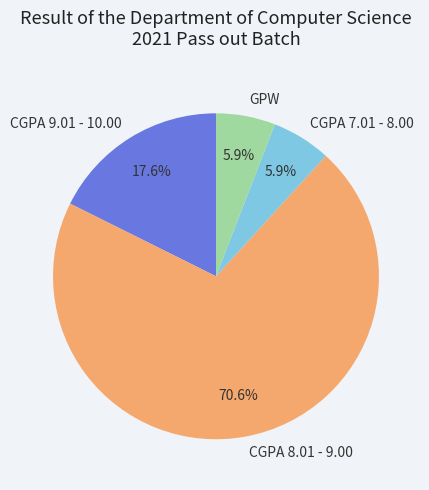

Is CGPA 7.01 - 8.00 the majority of the pie?

No